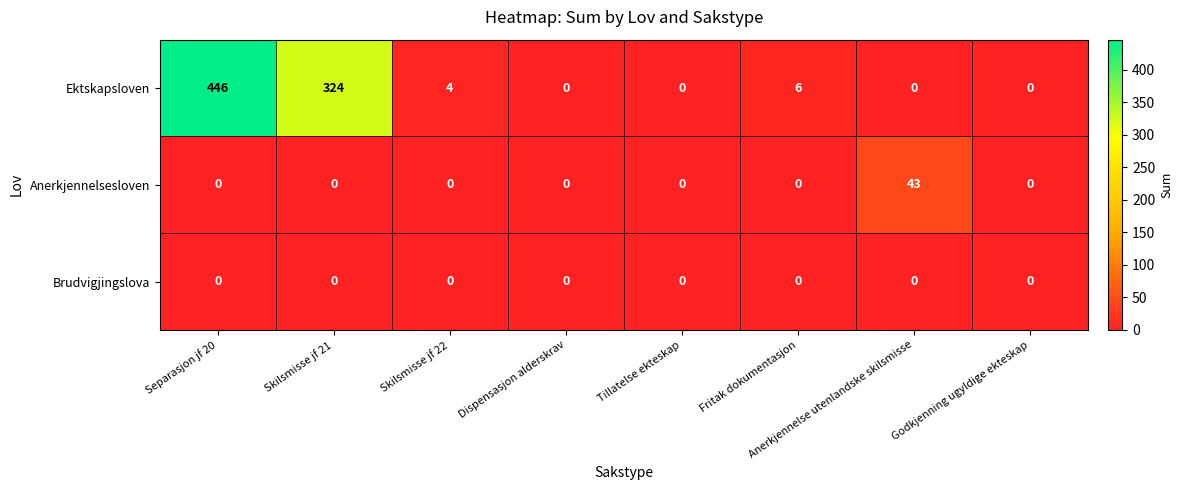

What is the approximate value of Ektskapsloven at Skilsmisse jf 21, to the nearest 10?

320